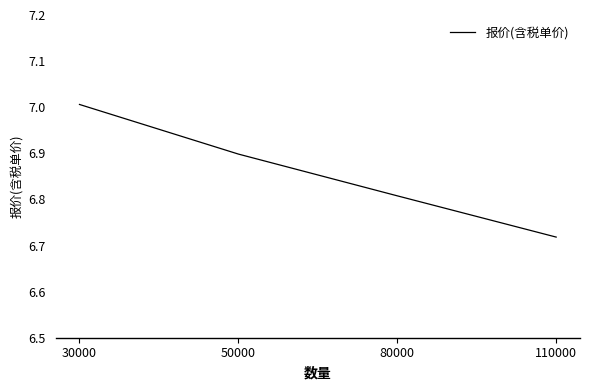

The value at 110000 is 10.9. True or false?

False